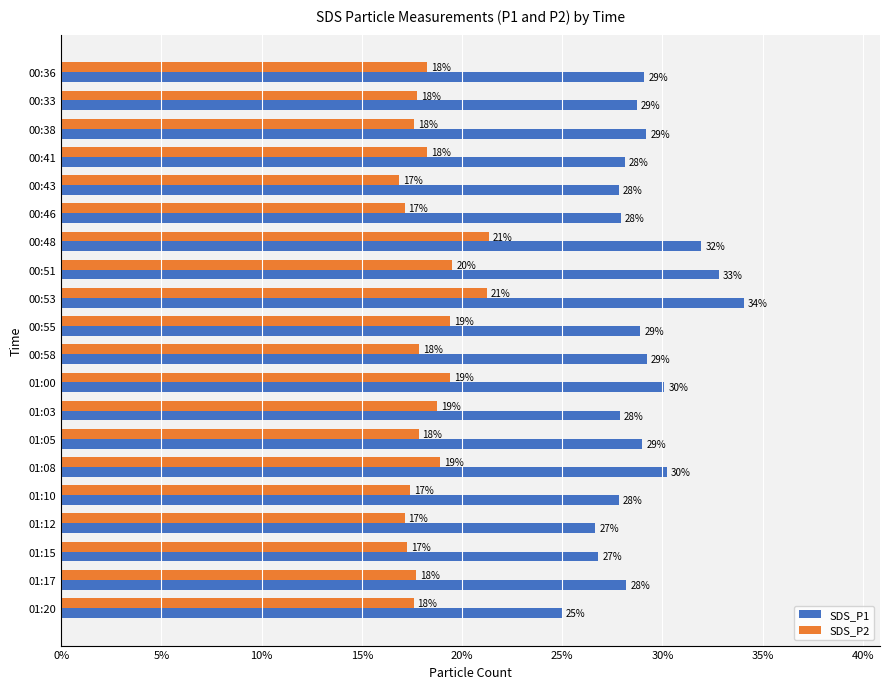

At which category does the chart reach its peak across all series?

00:53